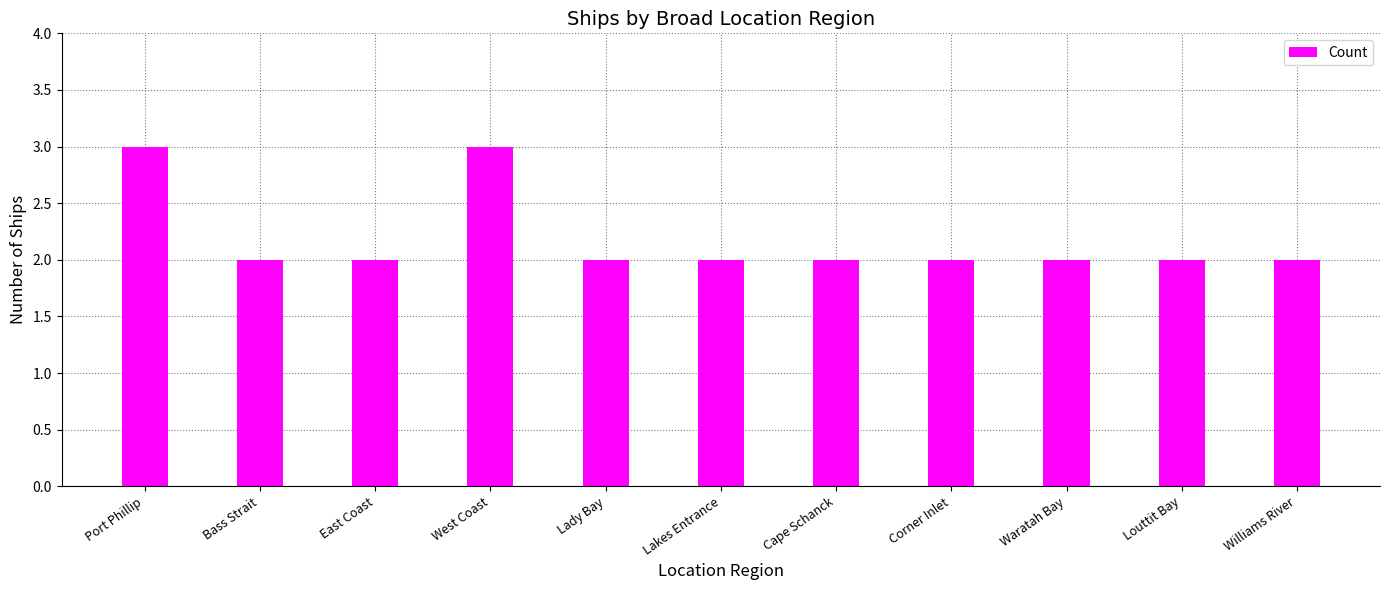

How many bars are there in total?

11